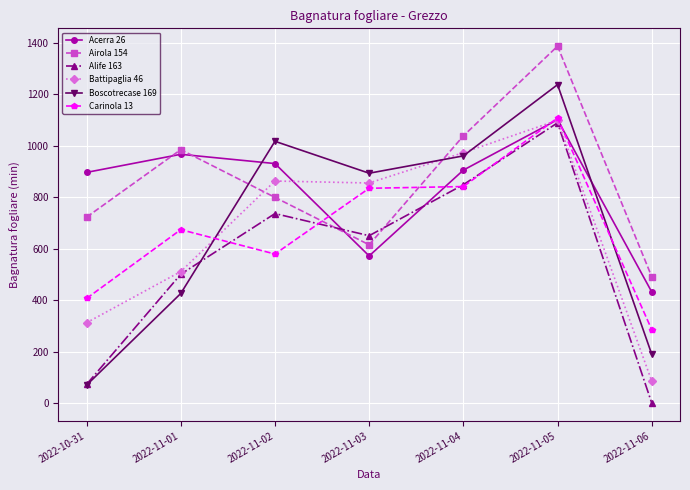

At which label does Boscotrecase 169 first exceed 892?

2022-11-02